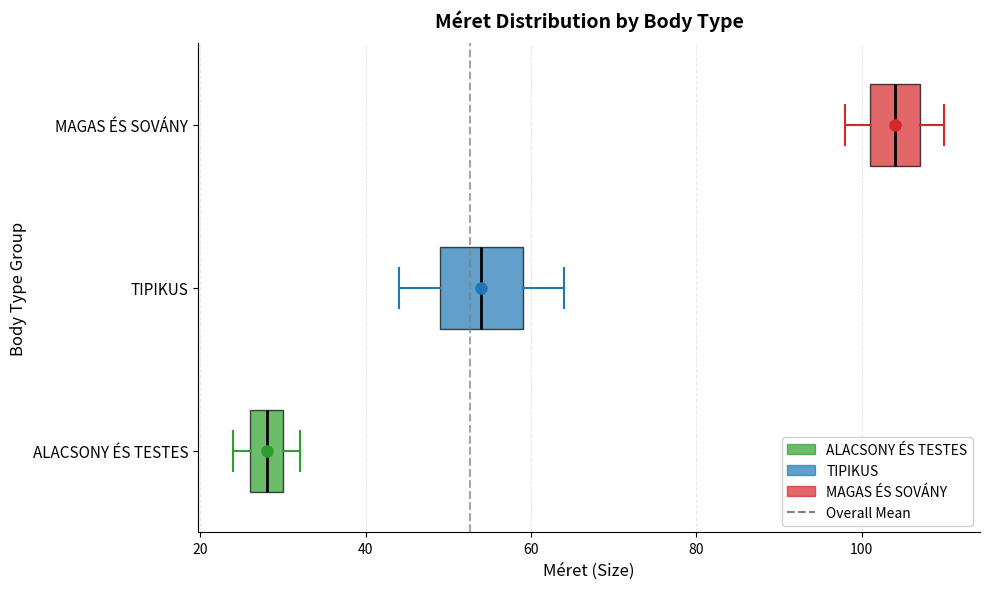

Reading bottom to top, transcribe this box plot: for each box, give where its median line is, the range the box spans, and where its two whiskers end, as read against the x-axis. The values are not printed on the chart, so give them approximately, as read against the axis.

ALACSONY ÉS TESTES: median 28, box 26 to 30, whiskers 24 to 32
TIPIKUS: median 54, box 50 to 60, whiskers 44 to 64
MAGAS ÉS SOVÁNY: median 104, box 102 to 108, whiskers 98 to 110